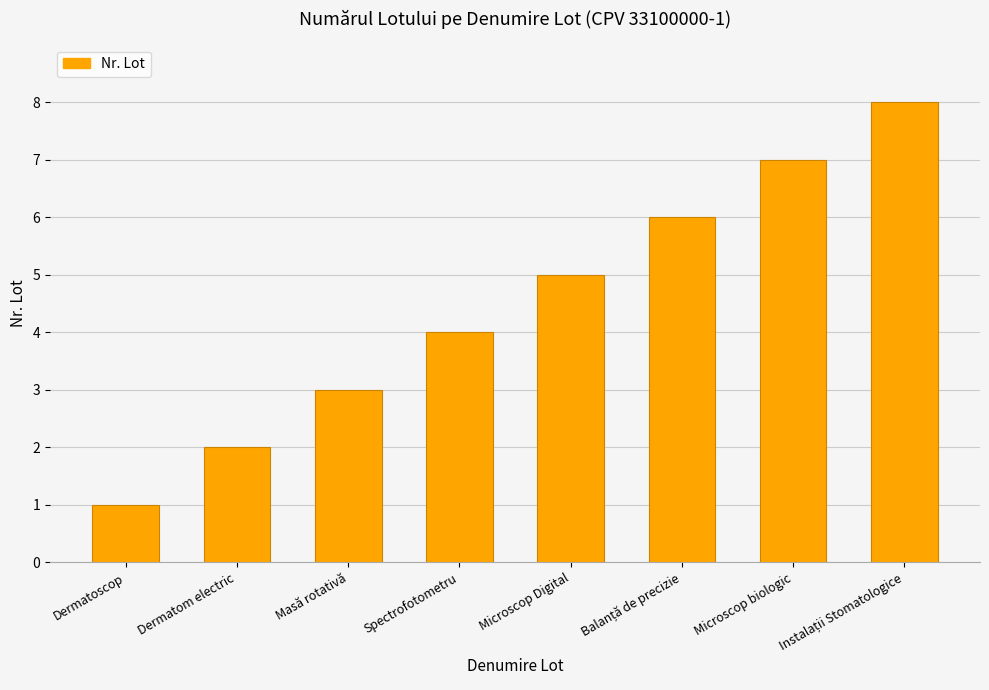

What is the label of the 1st bar from the left?

Dermatoscop